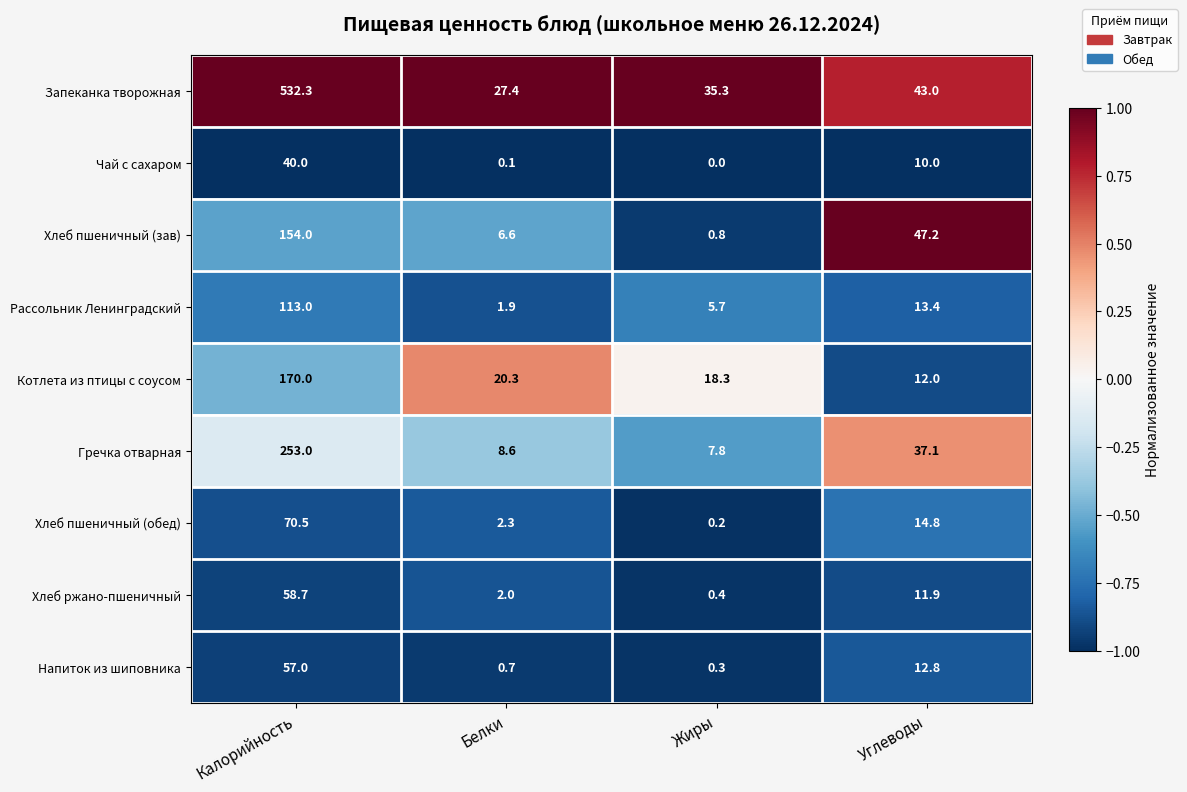

Which series has the largest range (max minus min)?

Запеканка творожная